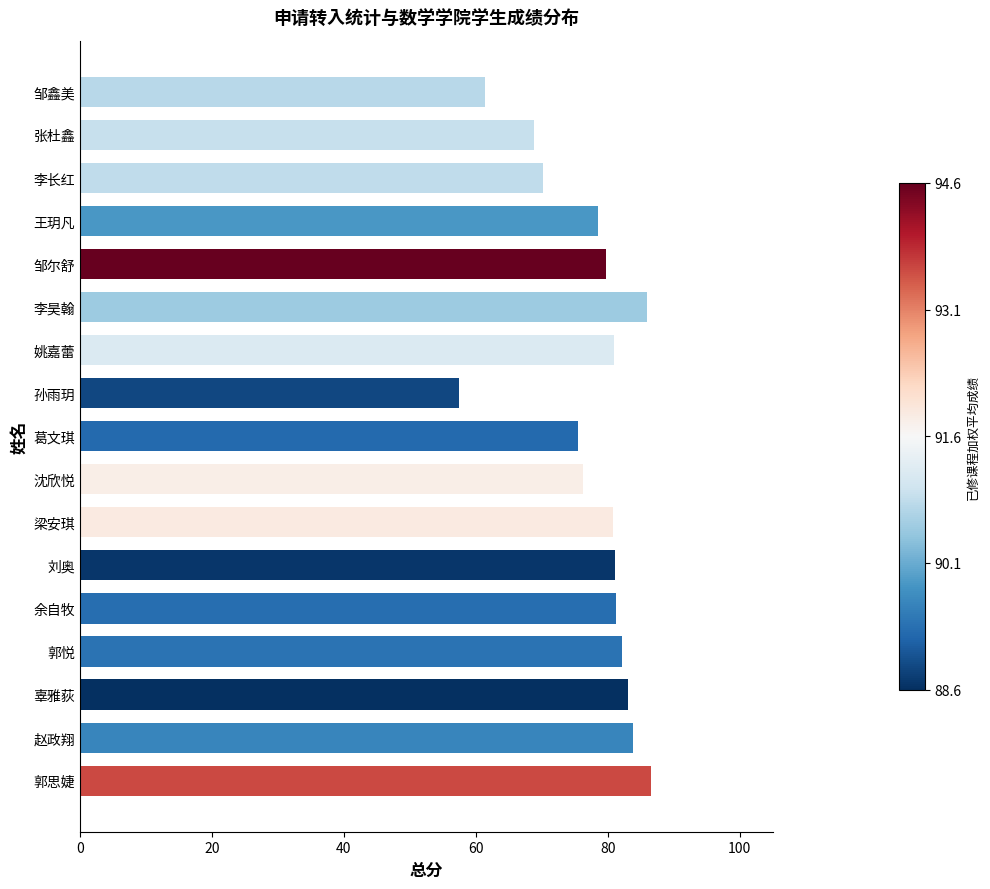

What is the minimum value shown in the chart?

57.5